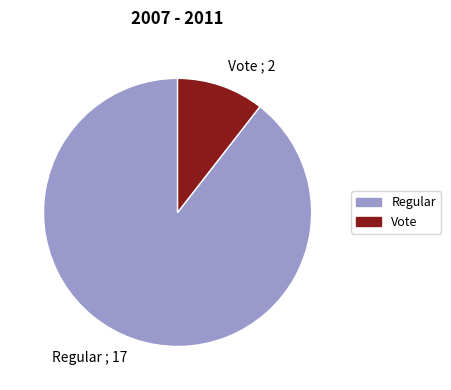

Rank the categories by value from highest to lowest.

Regular ; 17, Vote ; 2